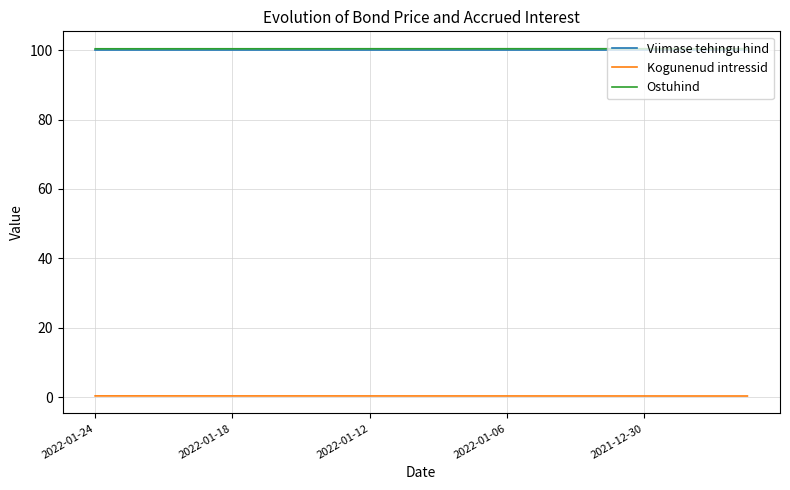

True or false: Ostuhind and Kogunenud intressid intersect in this chart.

False